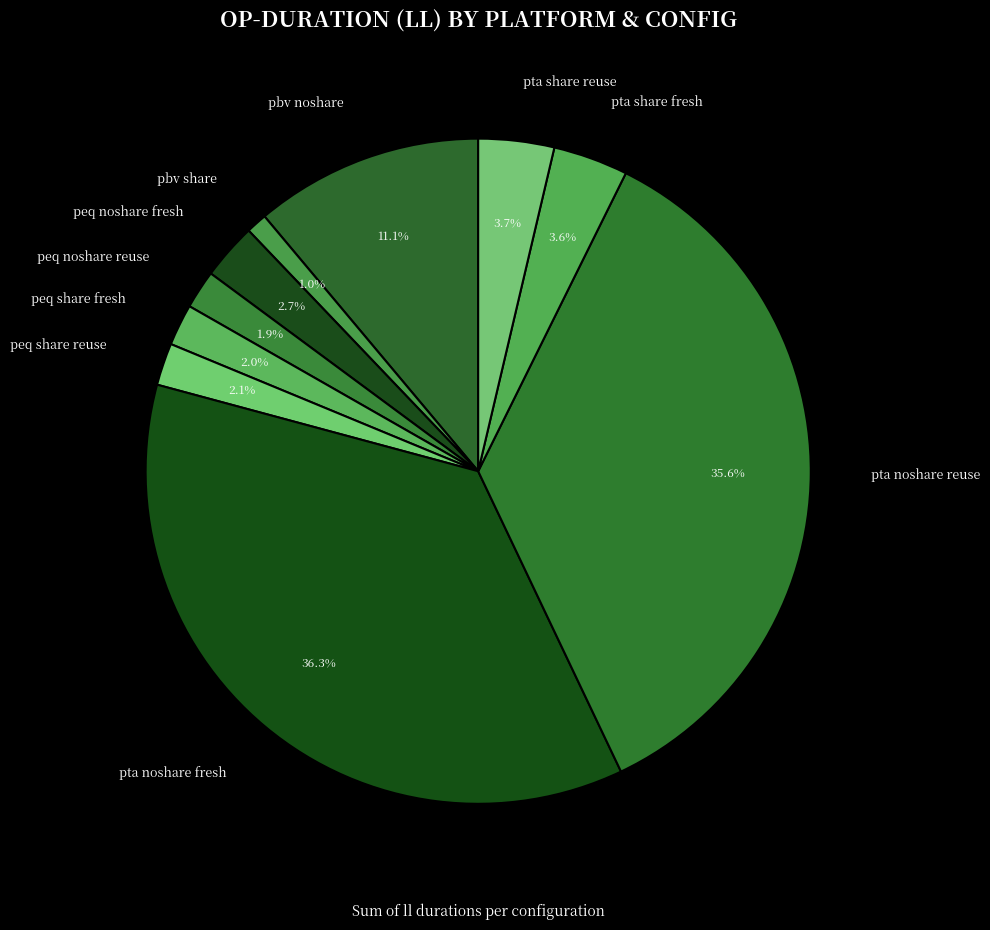

What portion of the pie excludes pta share reuse?

96.3%